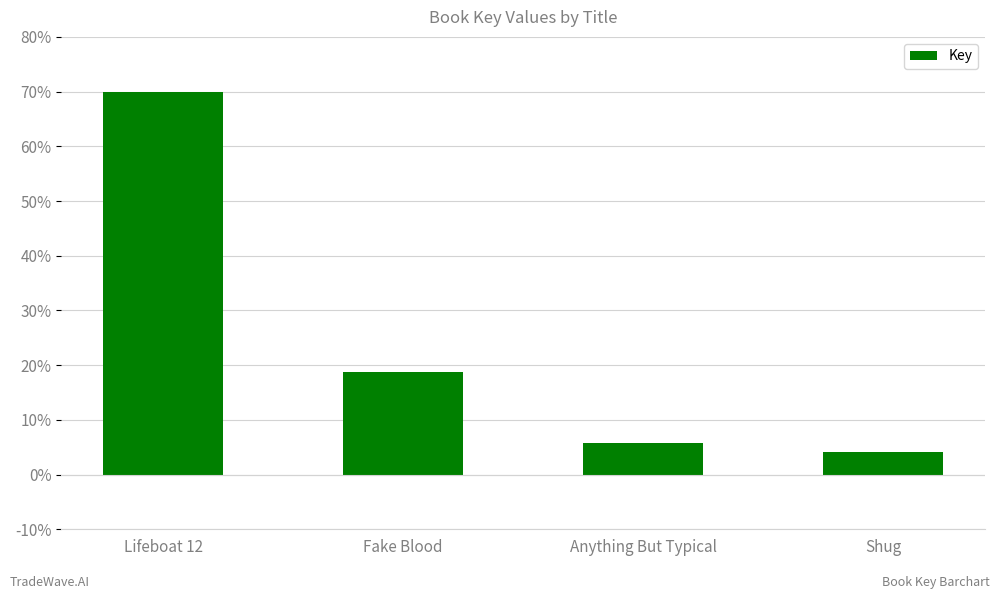

What position from the left is Lifeboat 12?

1